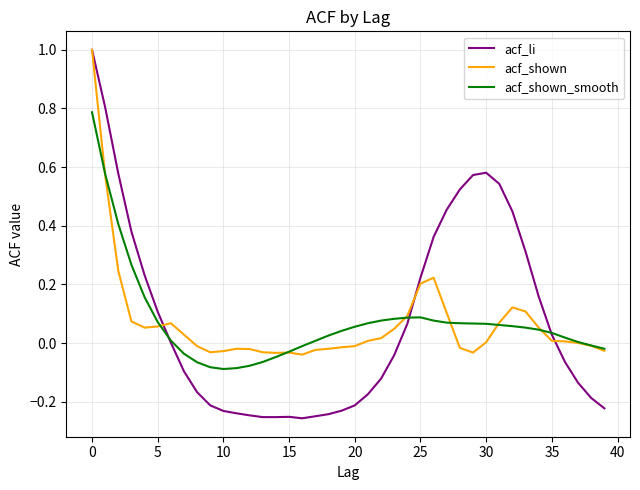

What is the maximum value for acf_li?

1.0